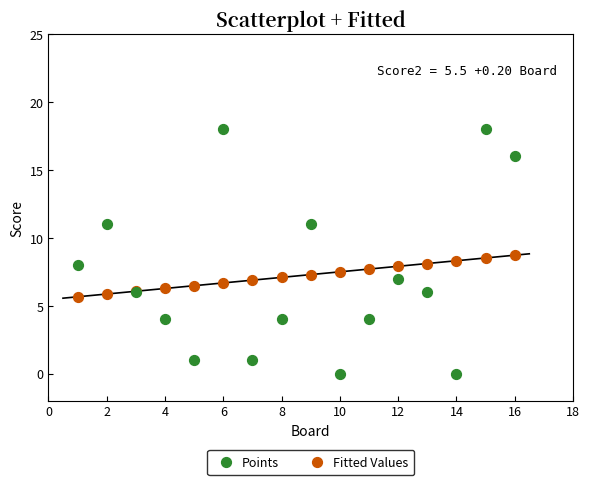

Which series has the largest Y range (max minus min)?

Points